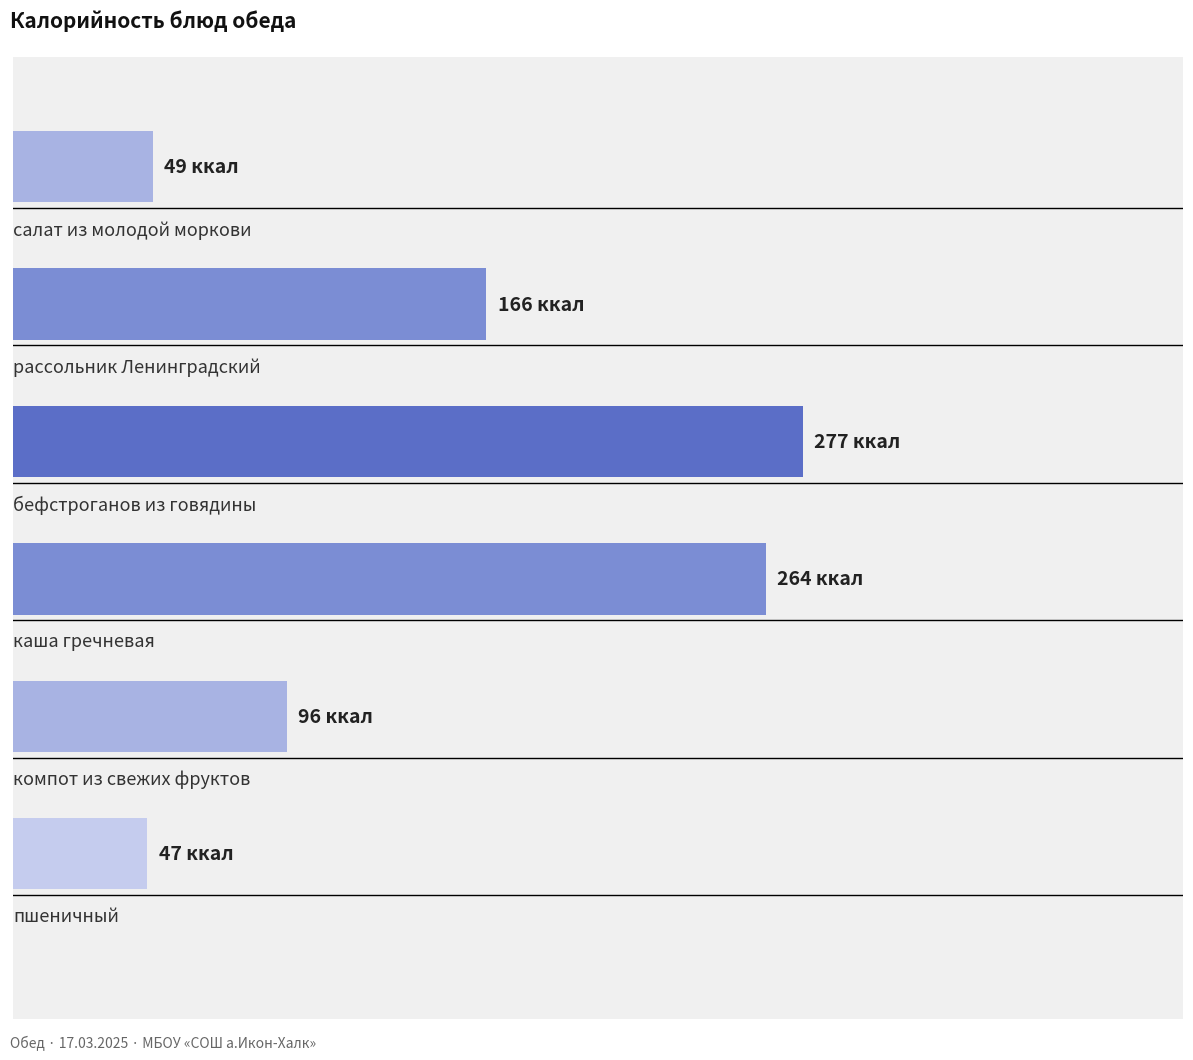

Count the number of values greater than 165.

3